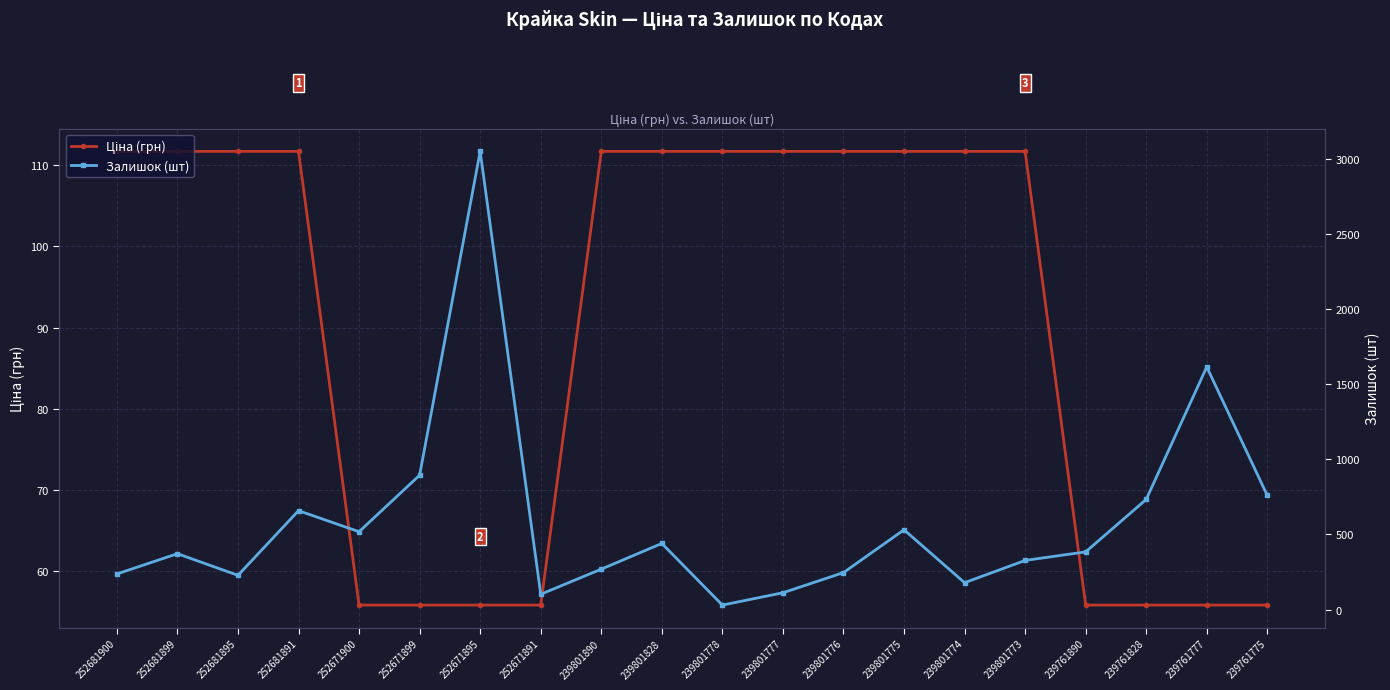

Reading right to left, what are all the values shown in this chart?

Ціна (грн): 55.9	55.9	55.9	55.9	111.7	111.7	111.7	111.7	111.7	111.7	111.7	111.7	55.9	55.9	55.9	55.9	111.7	111.7	111.7	111.7
Залишок (шт): 759.0	1614.0	733.0	384.0	327.0	179.0	531.0	246.0	112.0	30.0	440.0	269.0	102.0	3048.0	894.0	518.0	658.0	228.0	372.0	237.0